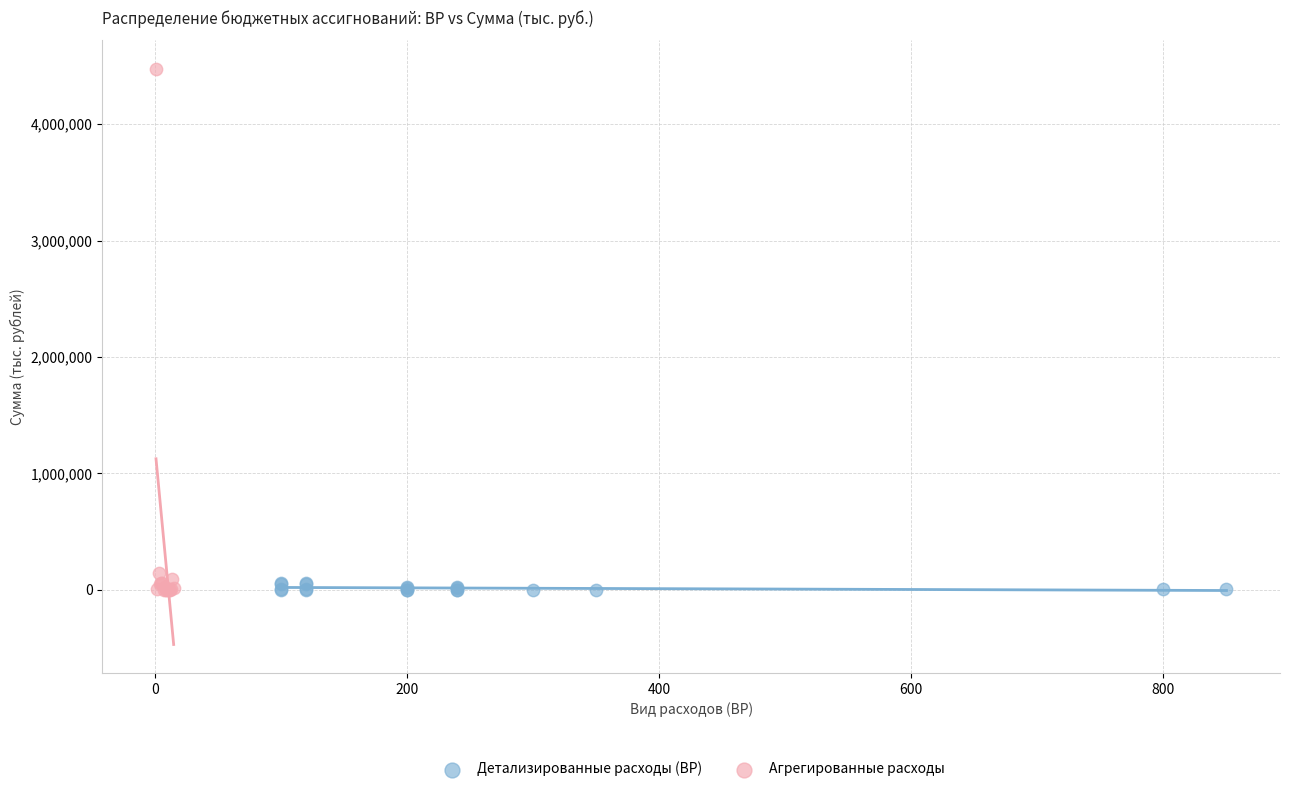

Which series contains the highest Y value?

Агрегированные расходы